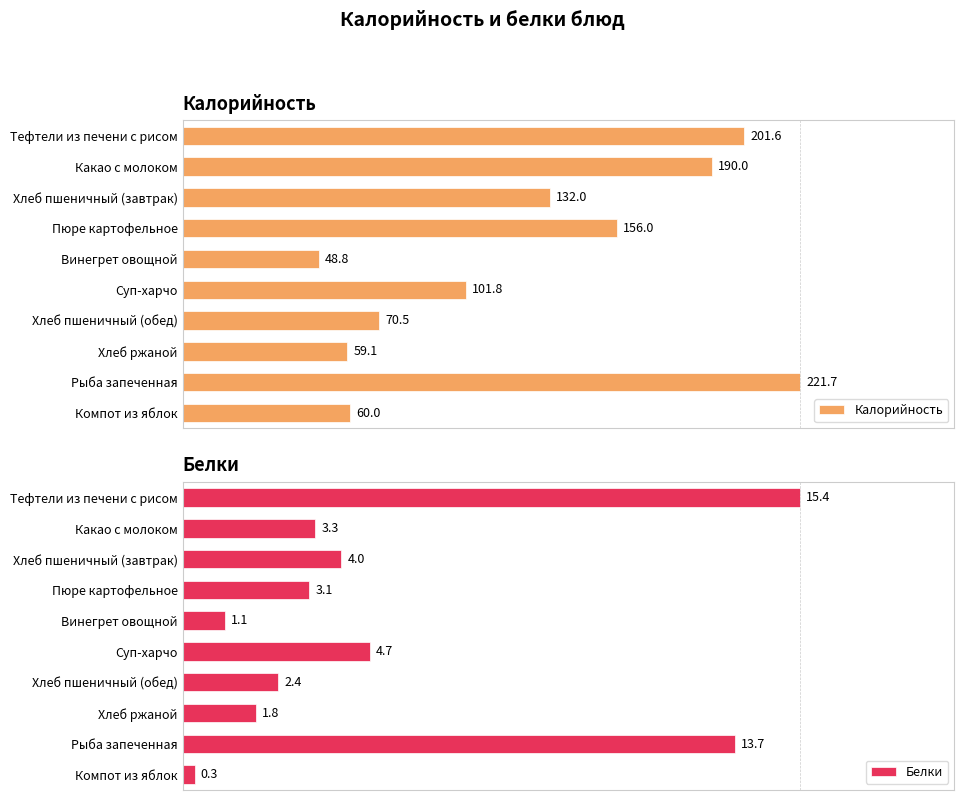

List the labels in order of Калорийность value, largest first.

Рыба запеченная, Тефтели из печени с рисом, Какао с молоком, Пюре картофельное, Хлеб пшеничный (завтрак), Суп-харчо, Хлеб пшеничный (обед), Компот из яблок, Хлеб ржаной, Винегрет овощной